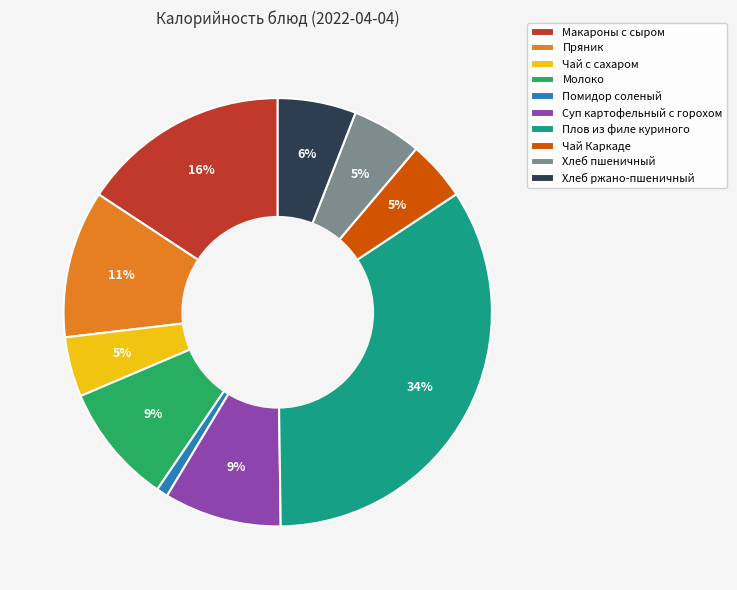

What is the ratio of the value at Хлеб пшеничный to the value at Пряник?

0.5